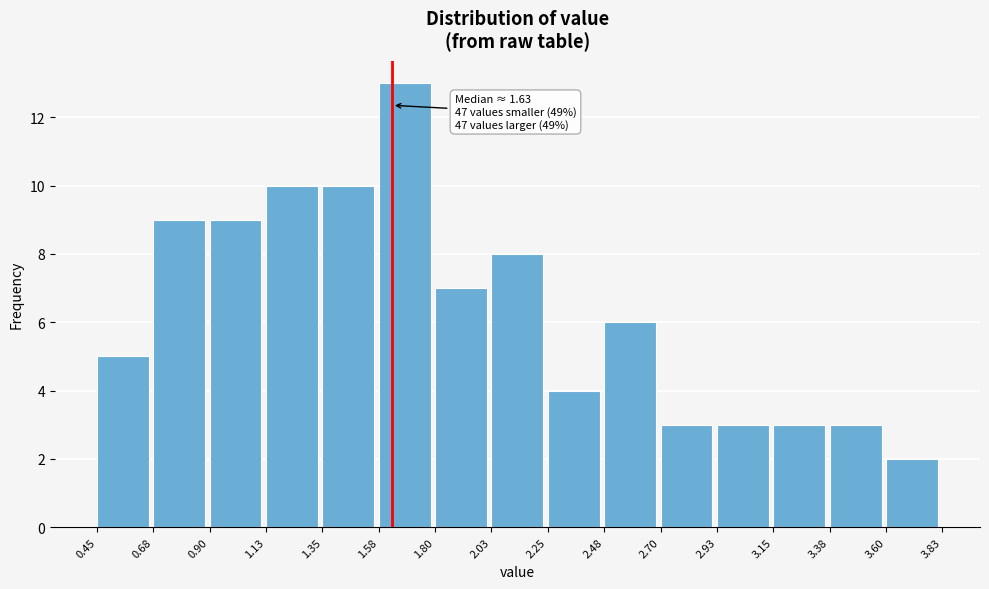

Which range on the x-axis has the tallest bar?

1.58 to 1.80